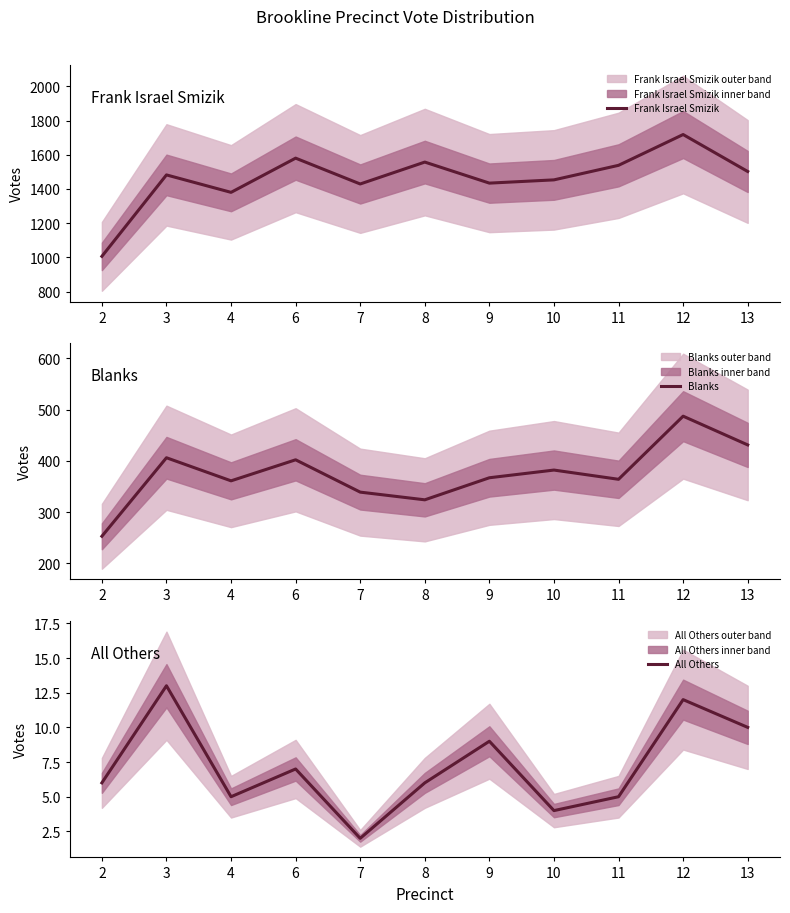

The value of Blanks at 8 is 178. True or false?

False